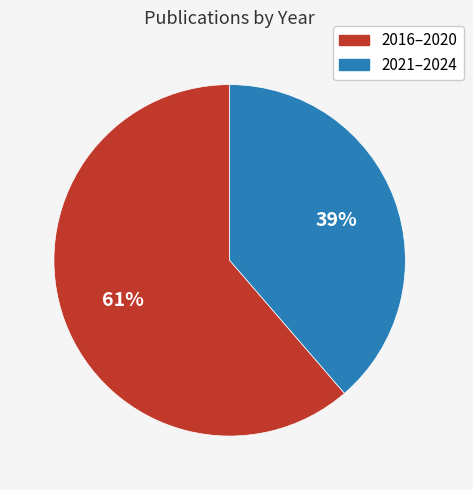

To the nearest percent, what is the average slice percentage?

50%